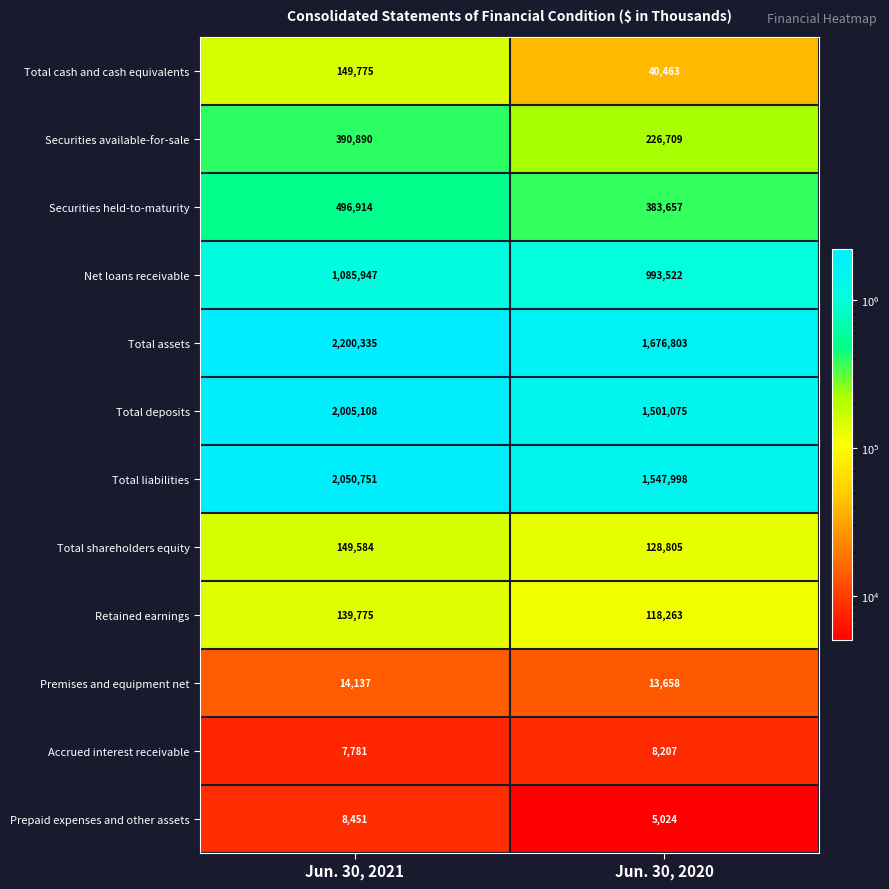

At which category is the sum across all series the highest?

Jun. 30, 2021